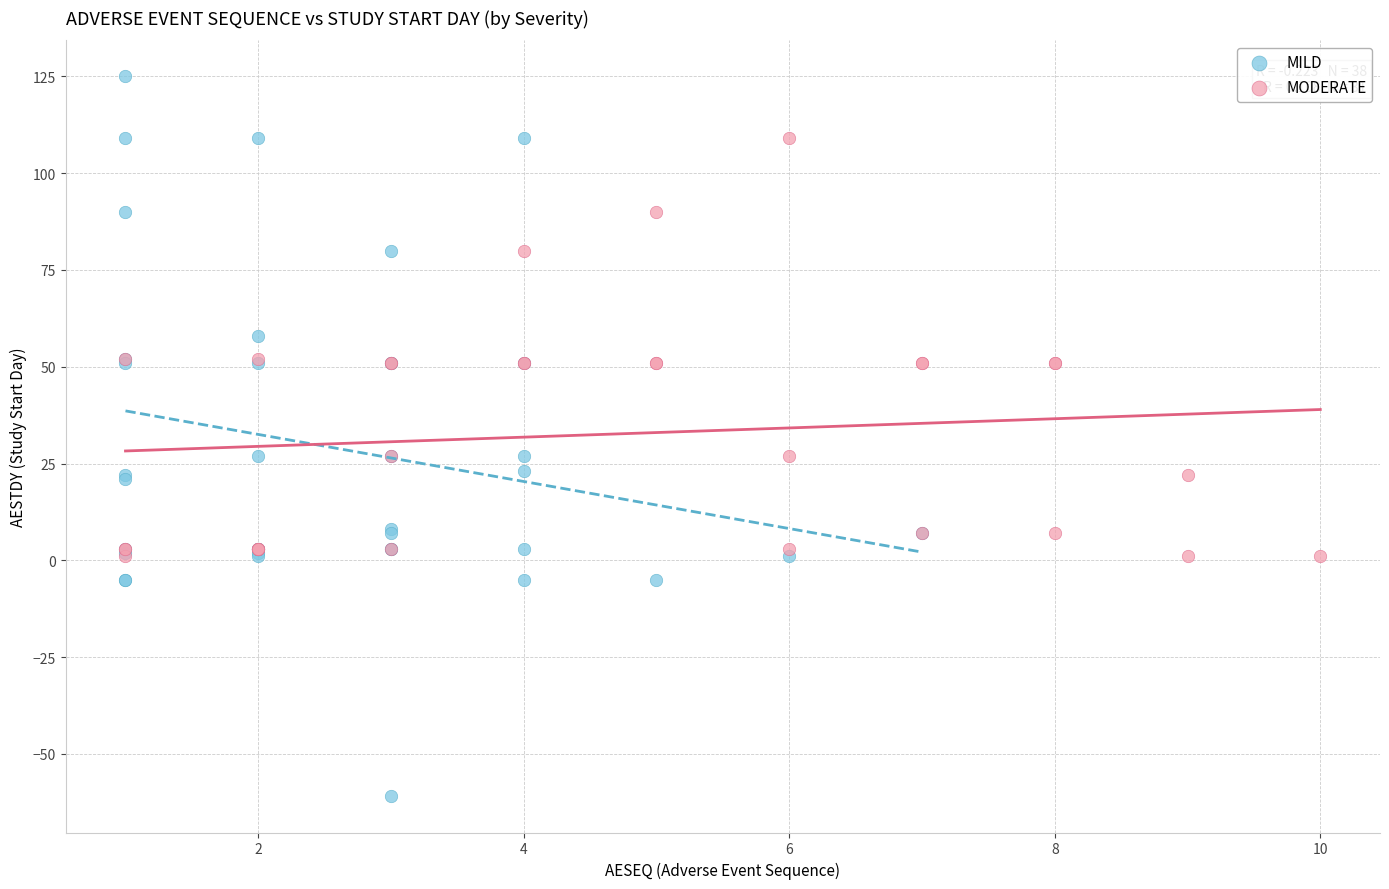

Which series has the widest spread of Y values?

MILD